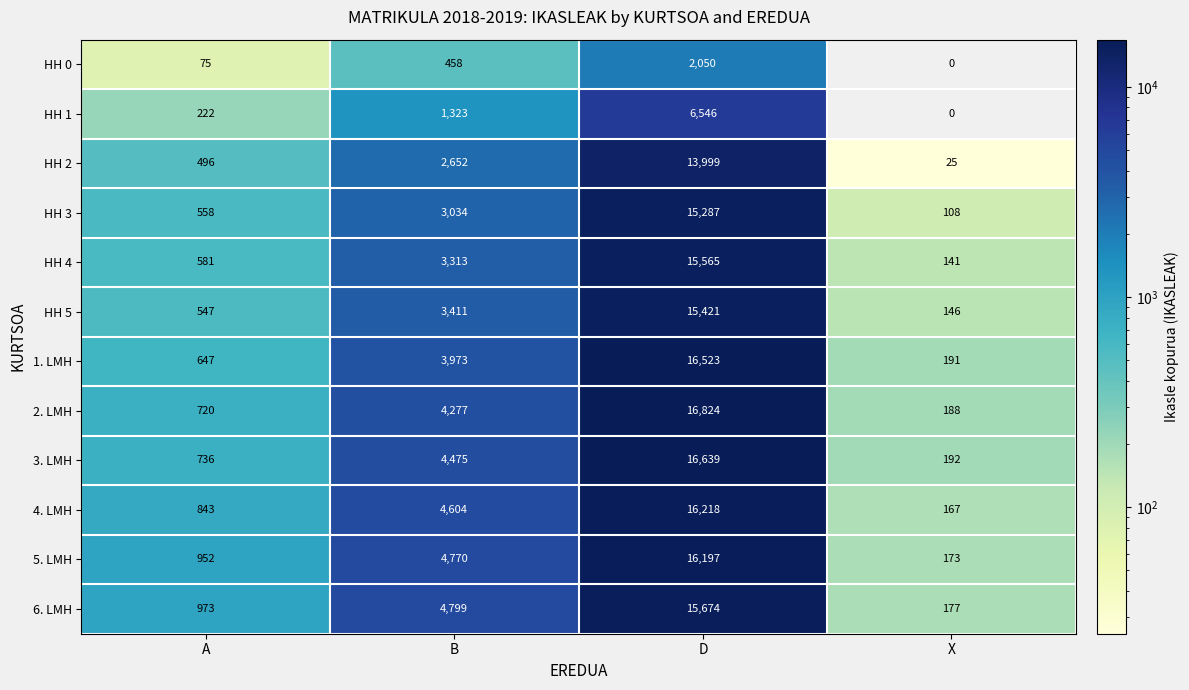

What is the total value across all series at D?

166943